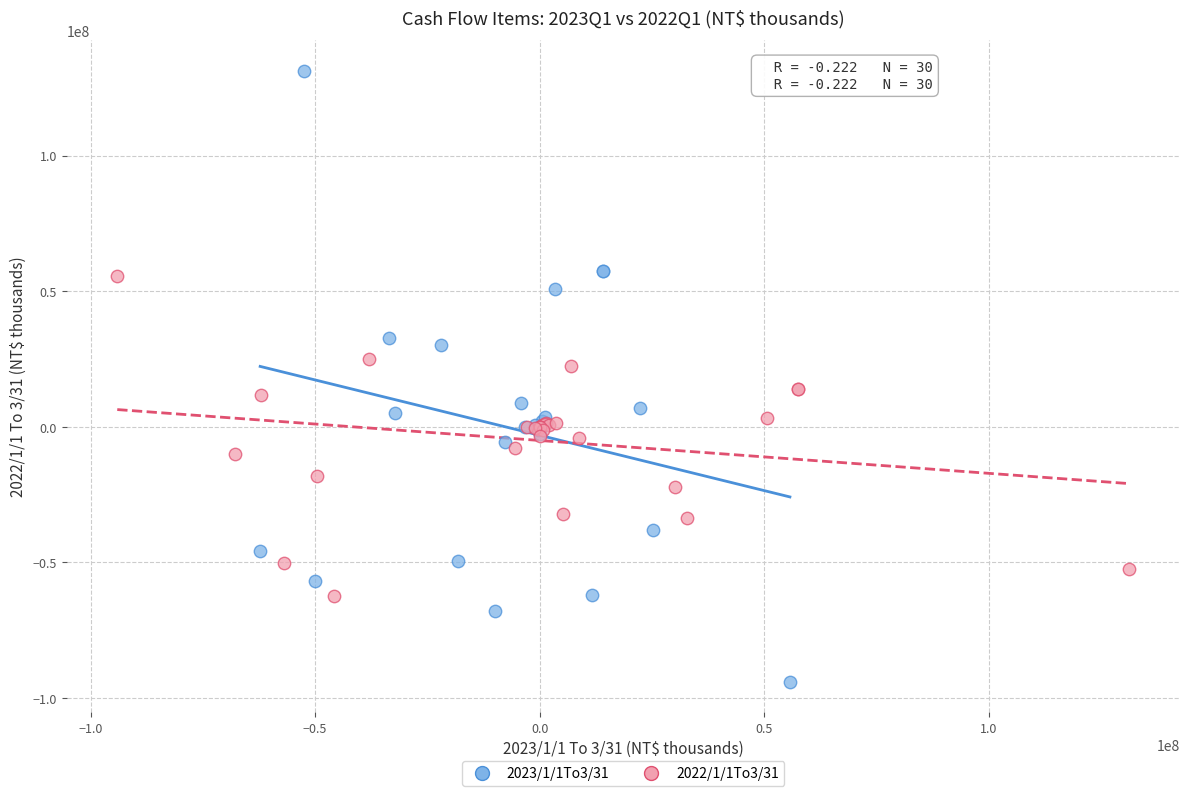

Which series contains the lowest Y value?

2023/1/1To3/31